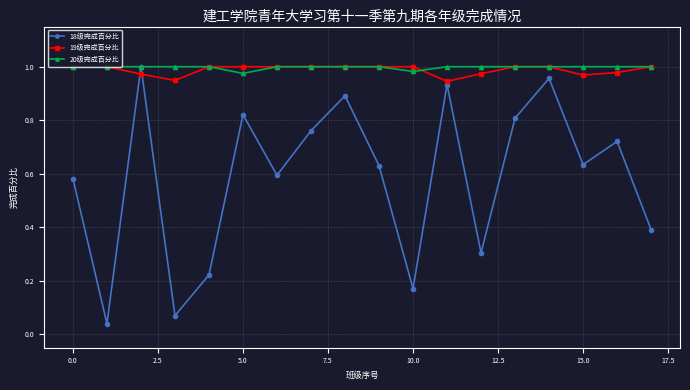

Which series has the largest range (max minus min)?

18级完成百分比